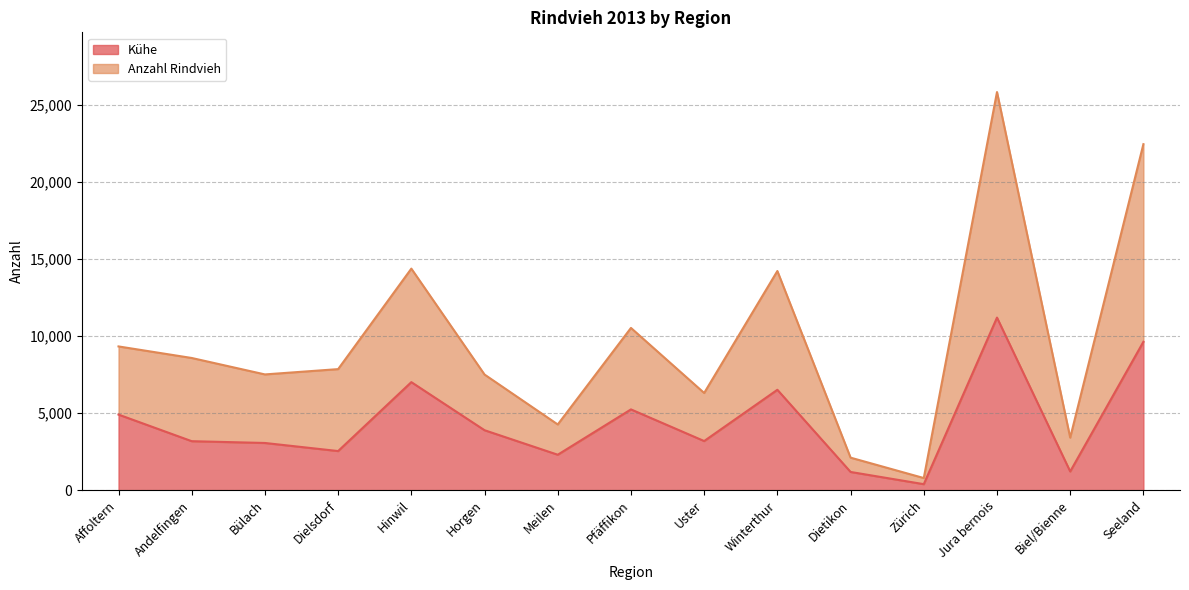

True or false: Anzahl Rindvieh and Kühe cross at least once.

False